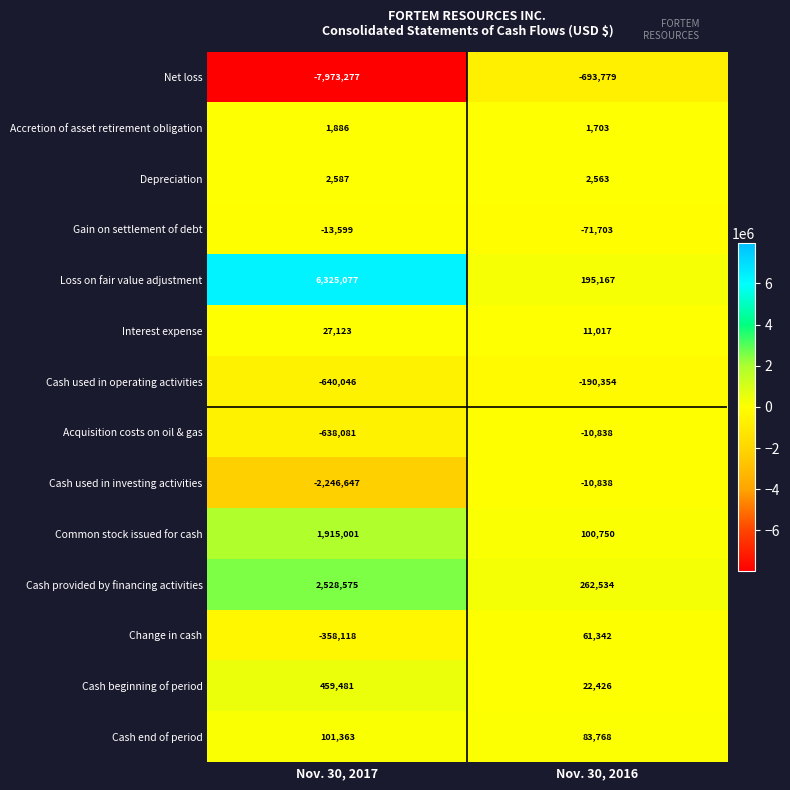

Which series has the widest spread of values?

Net loss